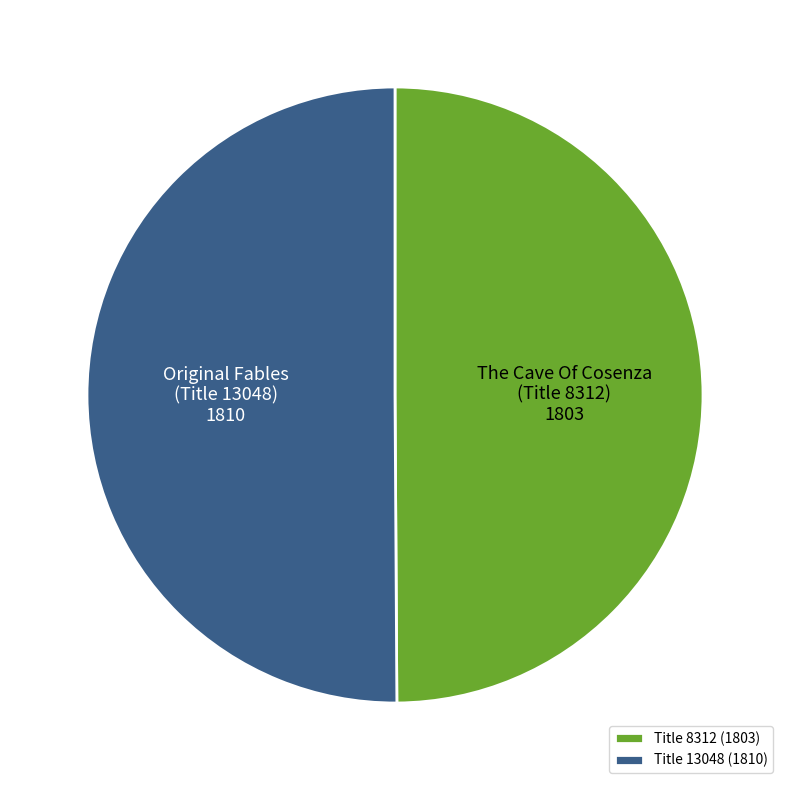

True or false: Title 8312 (1803) accounts for 61% of the total.

False